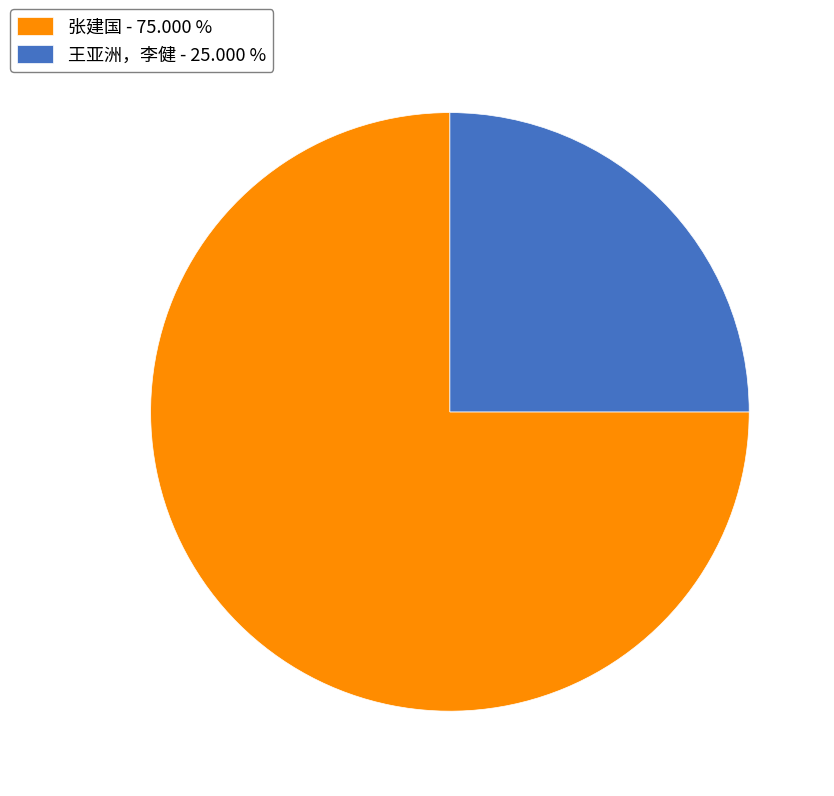

Do 王亚洲，李健 - 25.000 % and 张建国 - 75.000 % together represent more than half of the pie?

Yes